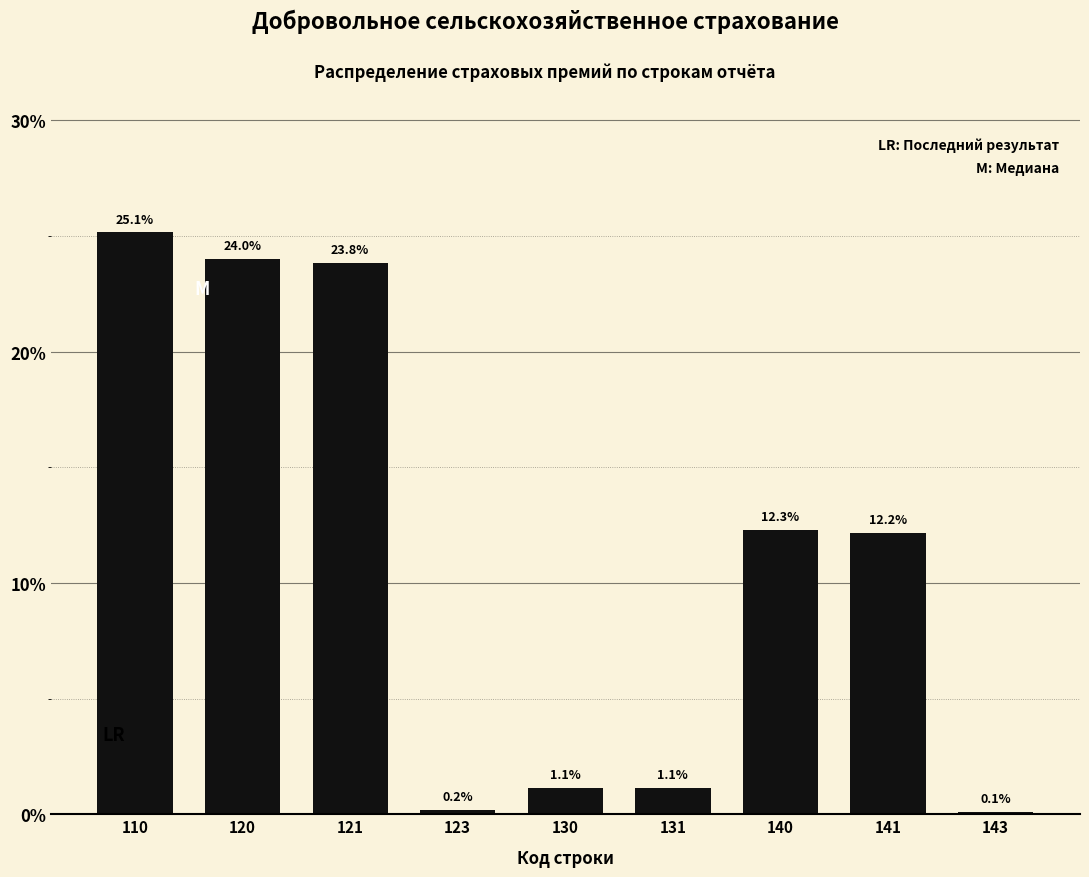

Reading left to right, what are all the values shown in this chart?

25.1	24.0	23.8	0.2	1.1	1.1	12.3	12.2	0.1